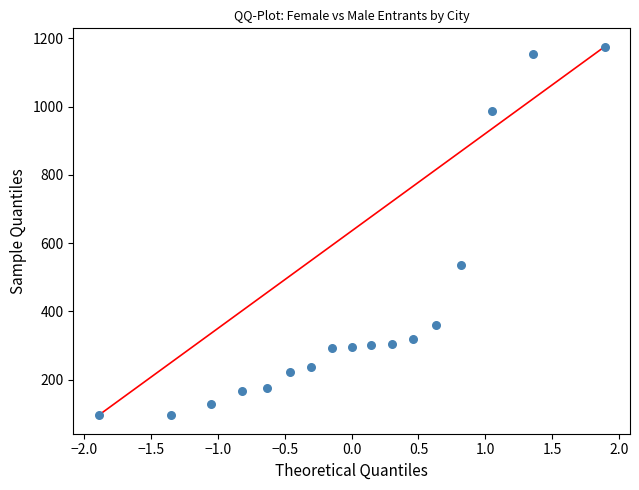

What is the range of Y values (max minus min)?

1079